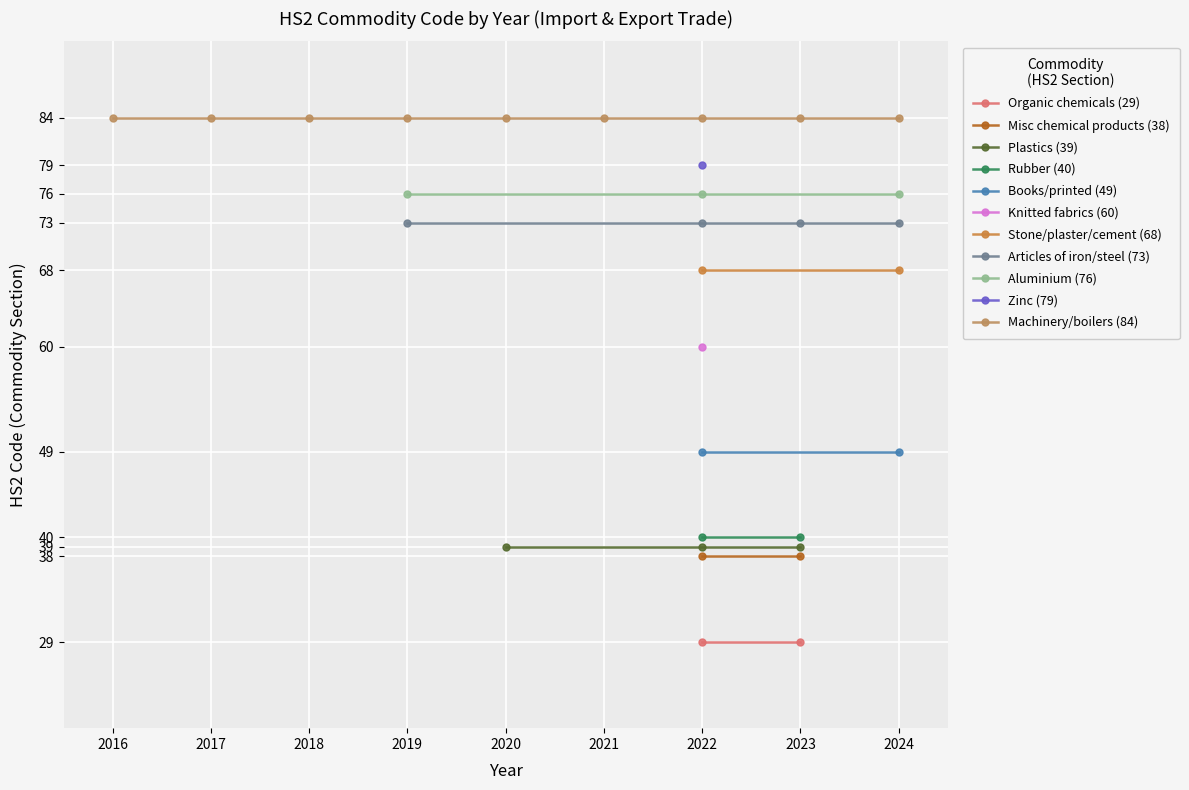

The value of Export at 7 is 37. True or false?

False